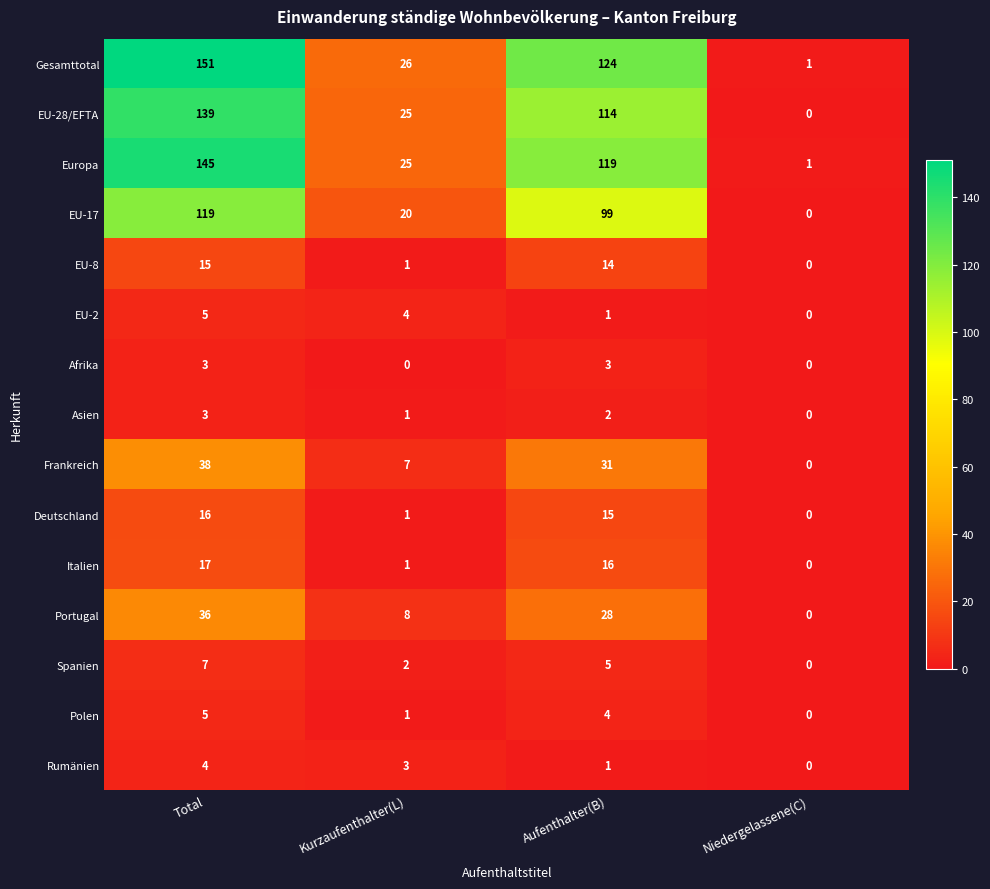

What is the spread (max minus min) of values at Kurzaufenthalter(L)?

26